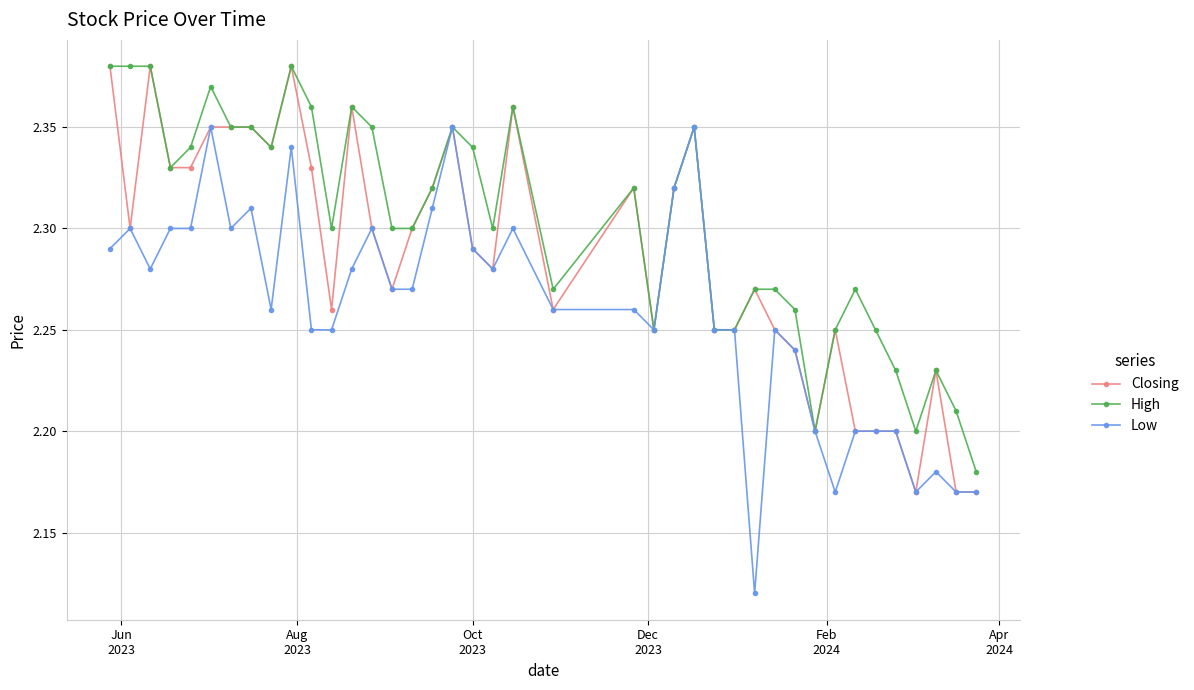

Rank the series by their average value, from highest to lowest.

High, Closing, Low